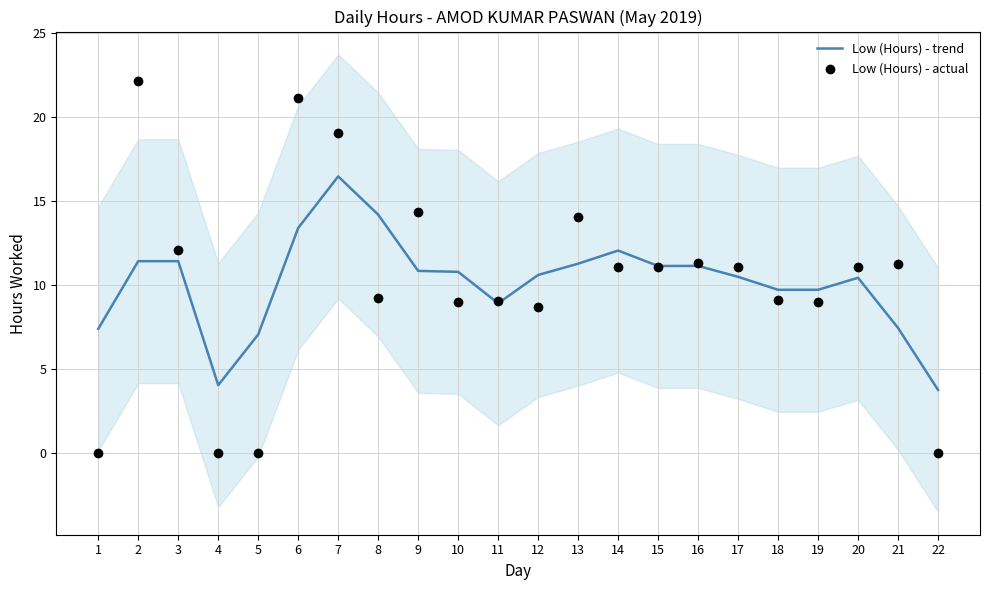

At how many categories does at least one series exceed 3?

22